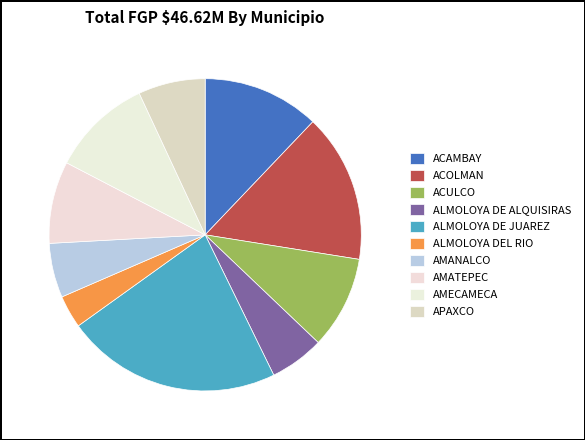

How many segments does this pie chart have?

10